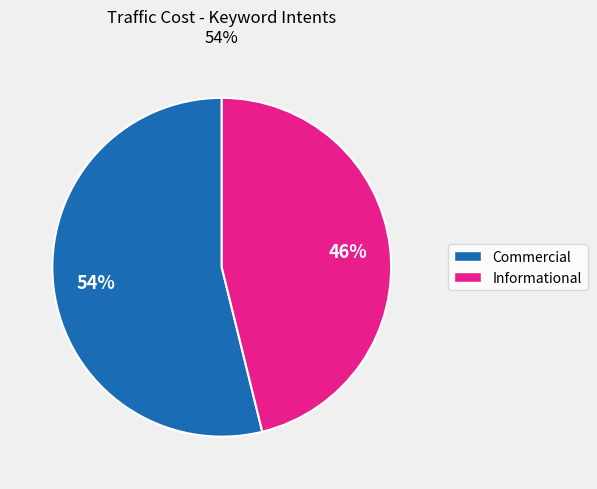

To the nearest percent, what is the average slice percentage?

50%